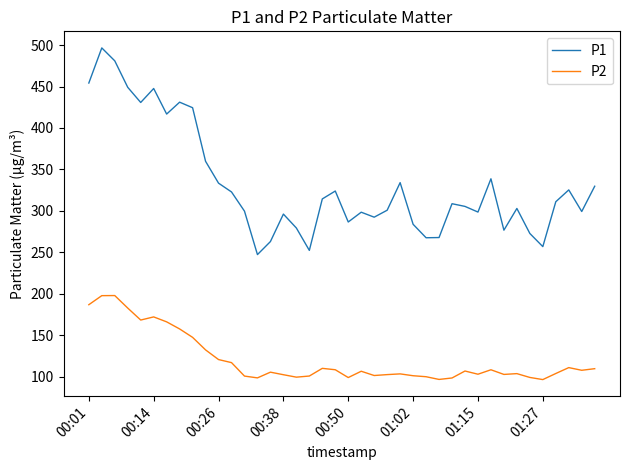

List the series in order of their peak value, lowest first.

P2, P1